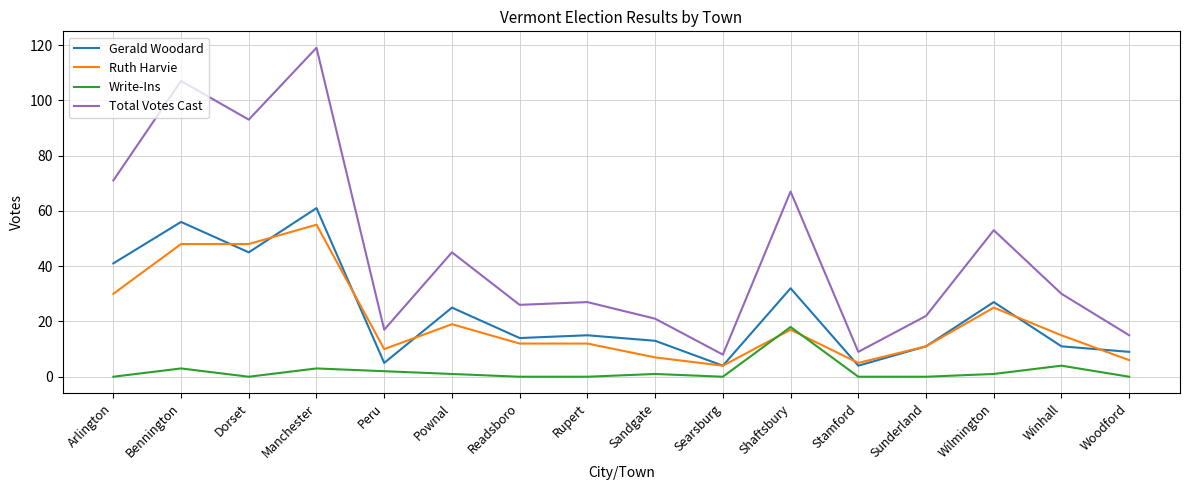

Reading right to left, list all the values displayed in this chart.

Gerald Woodard: Woodford=9	Winhall=11	Wilmington=27	Sunderland=11	Stamford=4	Shaftsbury=32	Searsburg=4	Sandgate=13	Rupert=15	Readsboro=14	Pownal=25	Peru=5	Manchester=61	Dorset=45	Bennington=56	Arlington=41
Ruth Harvie: Woodford=6	Winhall=15	Wilmington=25	Sunderland=11	Stamford=5	Shaftsbury=17	Searsburg=4	Sandgate=7	Rupert=12	Readsboro=12	Pownal=19	Peru=10	Manchester=55	Dorset=48	Bennington=48	Arlington=30
Write-Ins: Woodford=0	Winhall=4	Wilmington=1	Sunderland=0	Stamford=0	Shaftsbury=18	Searsburg=0	Sandgate=1	Rupert=0	Readsboro=0	Pownal=1	Peru=2	Manchester=3	Dorset=0	Bennington=3	Arlington=0
Total Votes Cast: Woodford=15	Winhall=30	Wilmington=53	Sunderland=22	Stamford=9	Shaftsbury=67	Searsburg=8	Sandgate=21	Rupert=27	Readsboro=26	Pownal=45	Peru=17	Manchester=119	Dorset=93	Bennington=107	Arlington=71